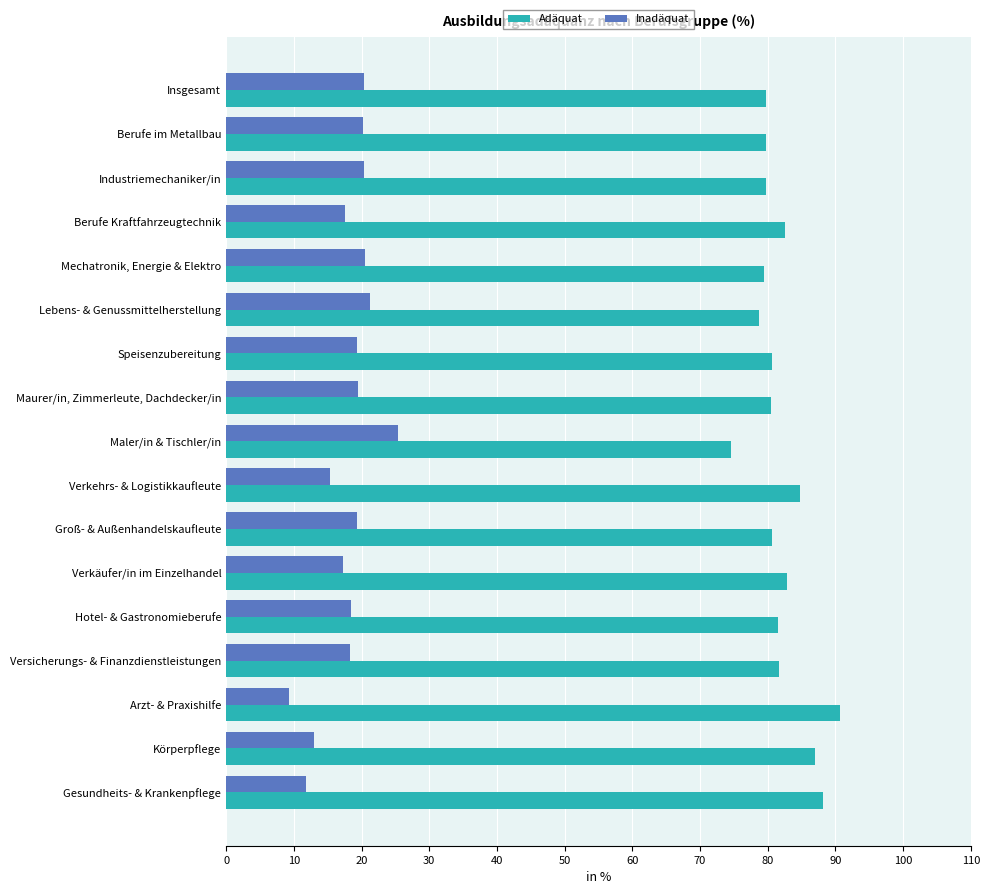

What is the approximate value of Inadäquat at Versicherungs- & Finanzdienstleistungen?

18.3